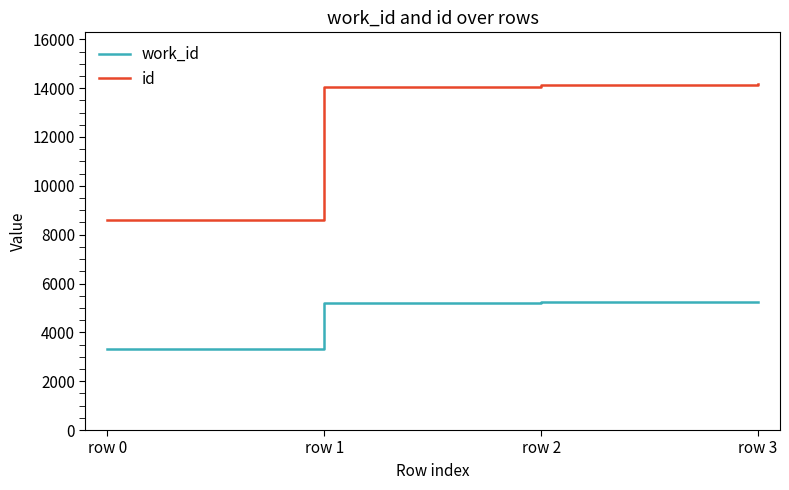

At how many categories does at least one series exceed 6063?

4